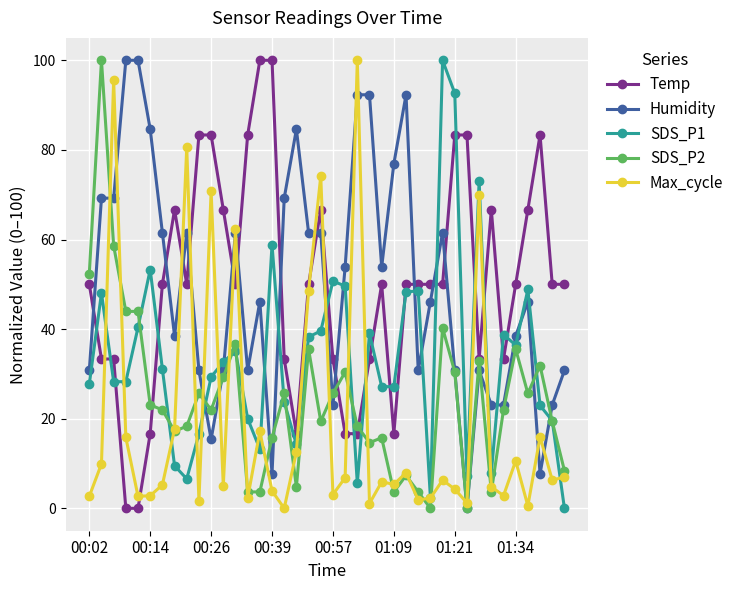

What is the greatest value displayed?

100.0